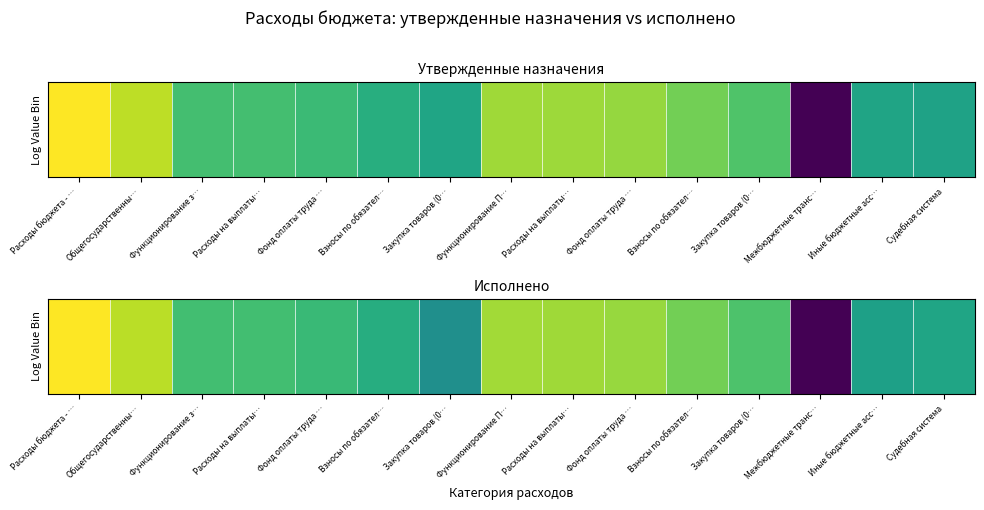

Reading left to right, extract all data points from this chart.

Расходы бюджета - …=21.5	Общегосударственны…=19.3	Функционирование з…=15.0	Расходы на выплаты…=15.0	Фонд оплаты труда …=14.6	Взносы по обязател…=13.4	Закупка товаров (0…=10.7	Функционирование П…=18.5	Расходы на выплаты…=18.4	Фонд оплаты труда …=18.2	Взносы по обязател…=16.9	Закупка товаров (0…=15.5	Межбюджетные транс…=0.0	Иные бюджетные асс…=12.2	Судебная система=12.7